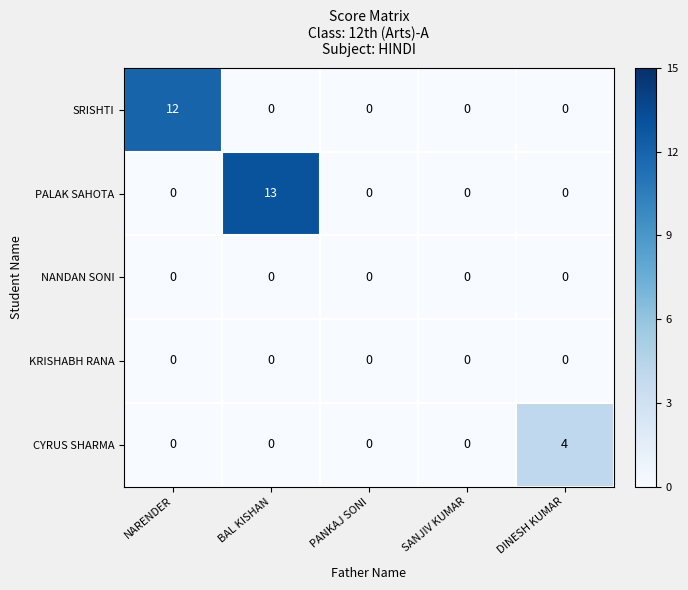

What is the total value across all series at NARENDER?

12